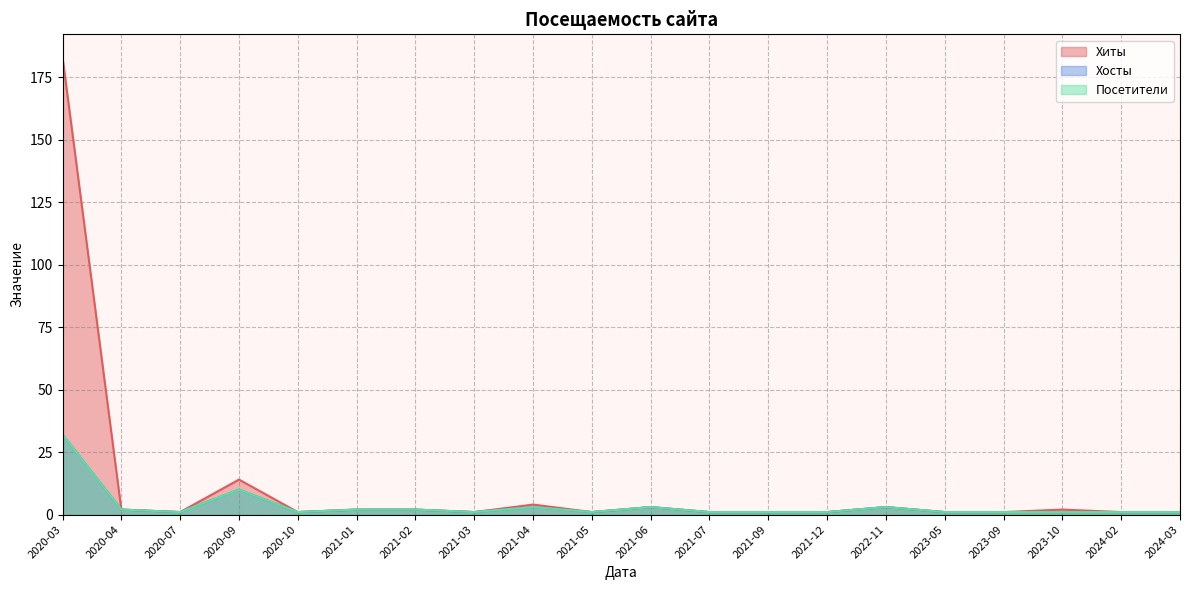

Where is the first local maximum for Хосты?

2020-09